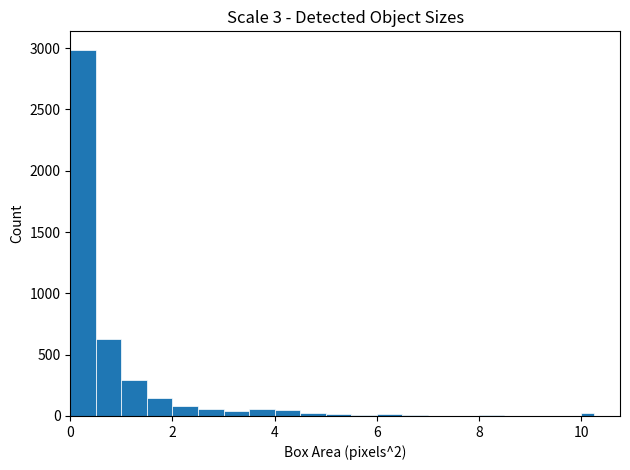

Read against the x-axis, roughly where is the centre of the tallest bar?

0.2